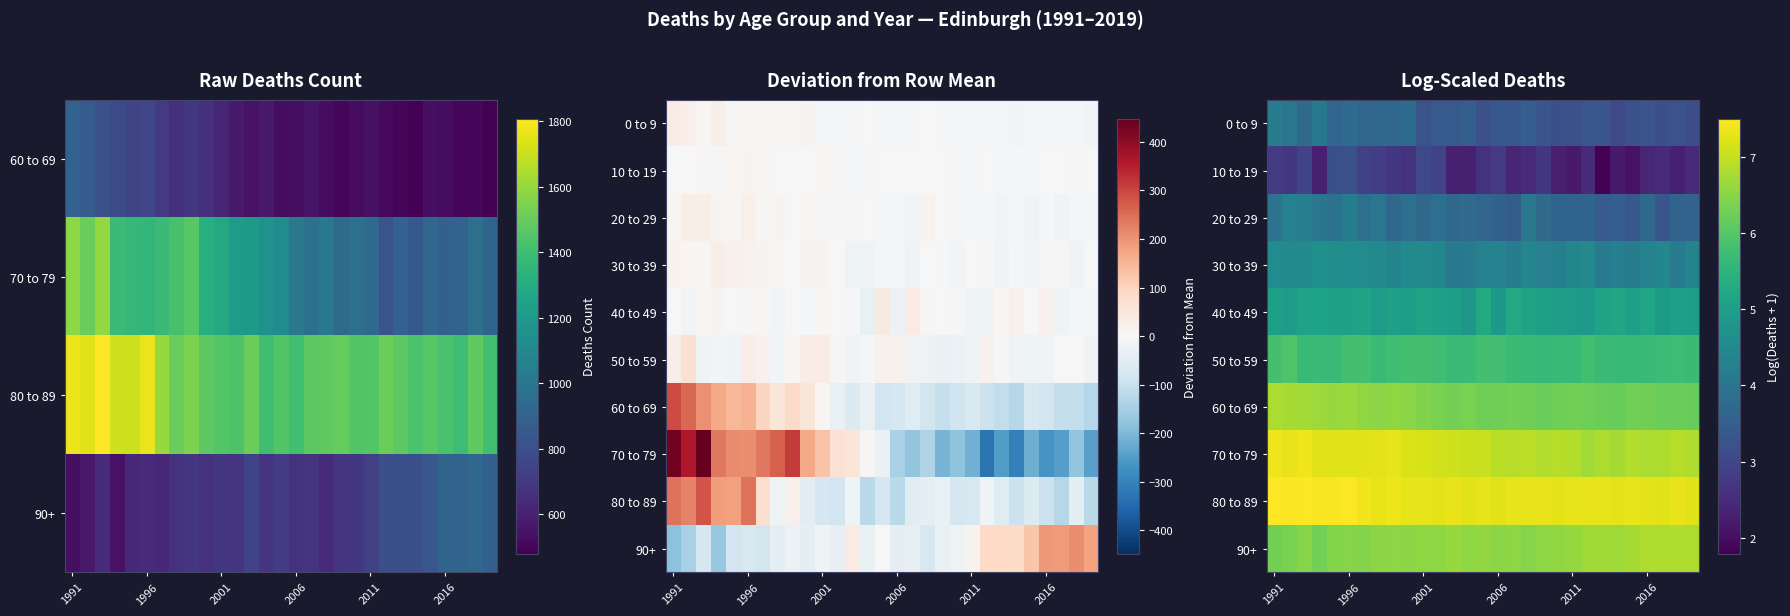

How many distinct data groups are displayed?

10